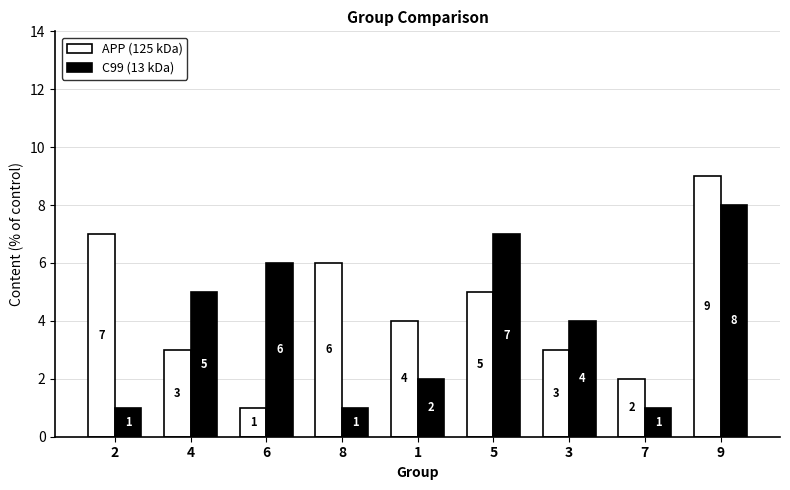

Rank the series by their maximum value, from highest to lowest.

APP (125 kDa), C99 (13 kDa)